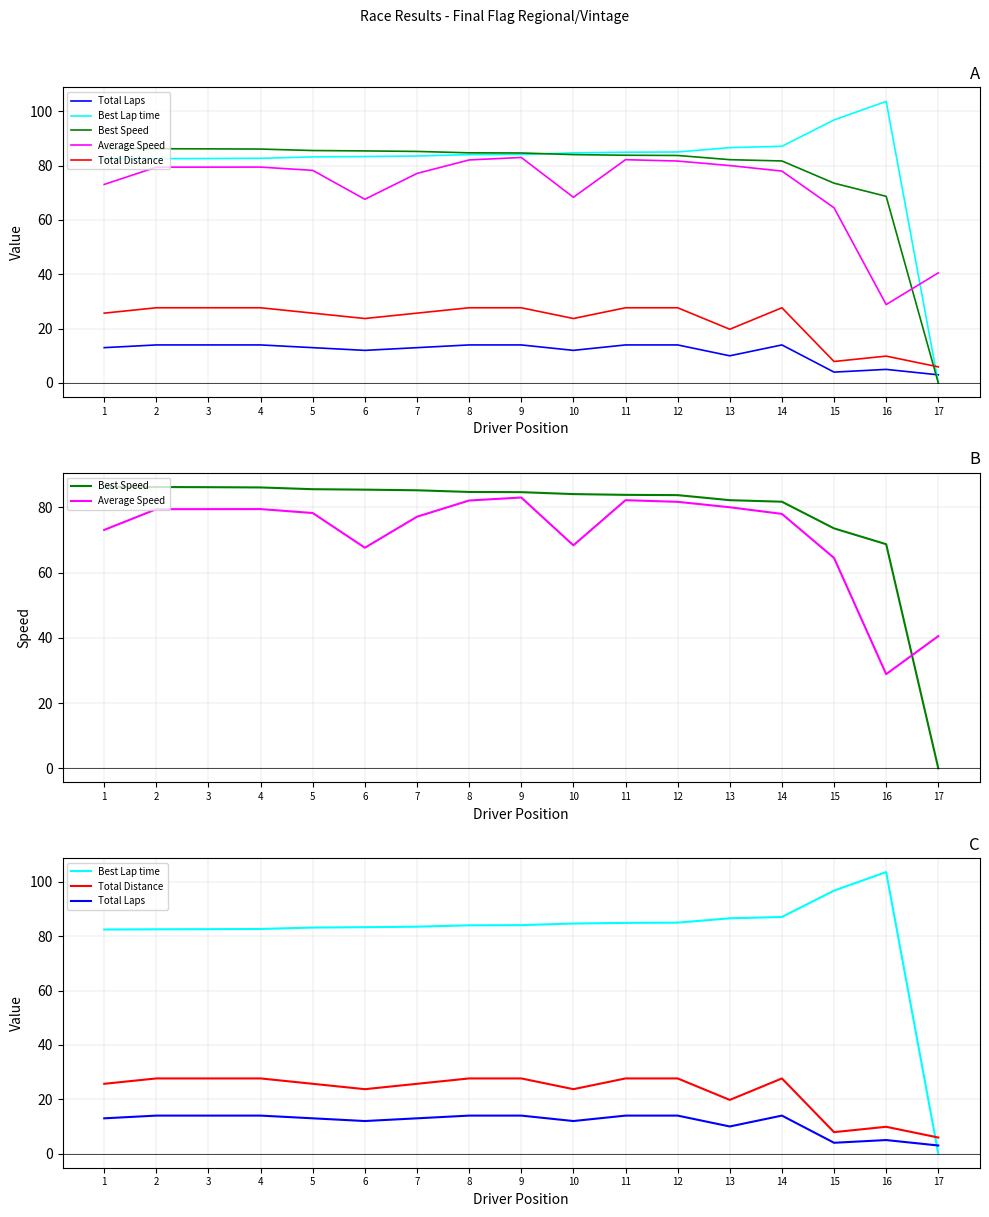

Is it true that Total Laps equals 14.0 at 11?

True